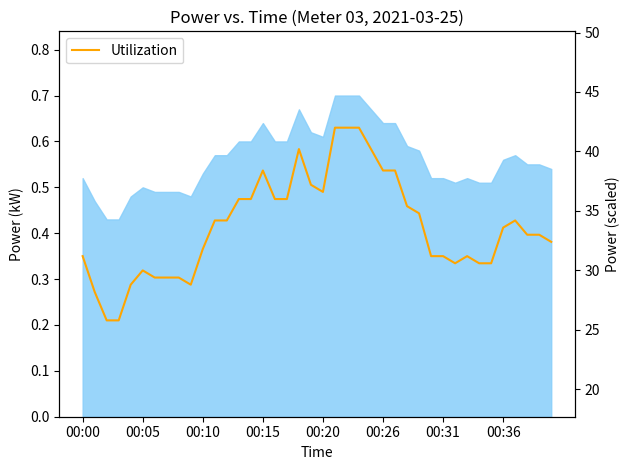

Rank the categories by value from highest to lowest.

21, 22, 23, 18, 24, 15, 25, 26, 19, 20, 13, 14, 16, 17, 27, 28, 11, 12, 36, 35, 37, 38, 39, 10, 00:00, 29, 30, 32, 31, 33, 34, 00:26, 00:31, 00:36, 8, 00:20, 9, 00:05, 00:10, 00:15